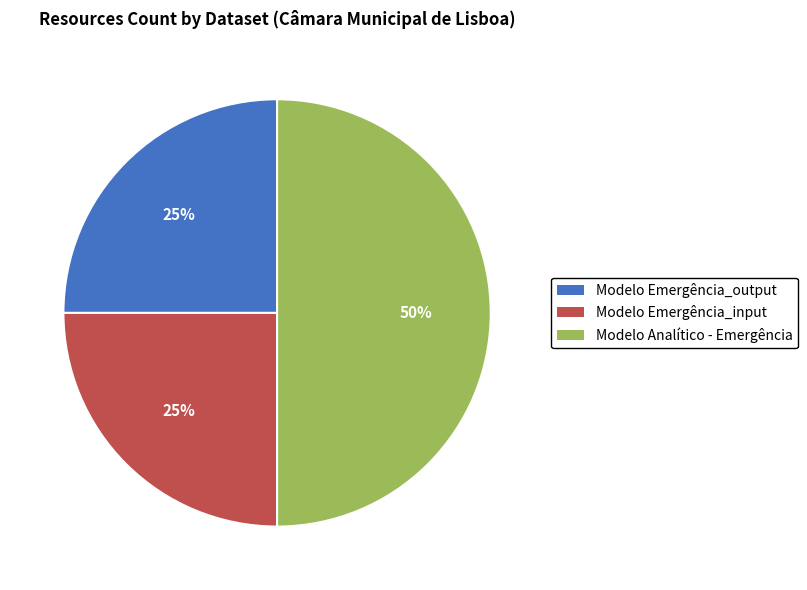

To the nearest percent, what is the difference between the largest and smallest slice percentages?

25%